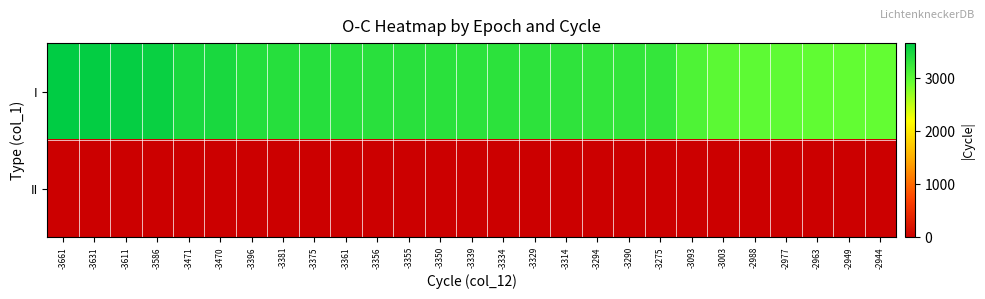

How many data points does each series have?

27